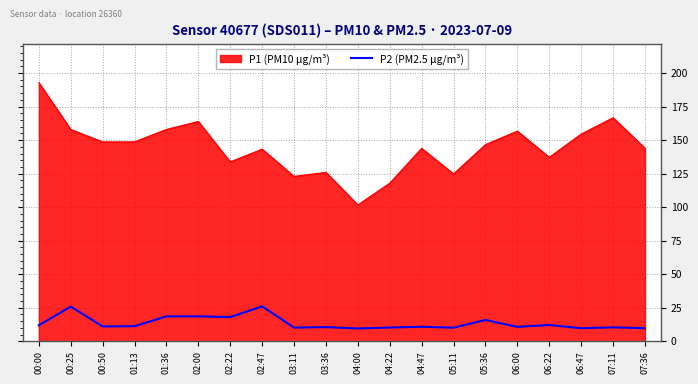

Is it true that P2 (PM2.5 µg/m³) equals 28.9 at 01:36?

False